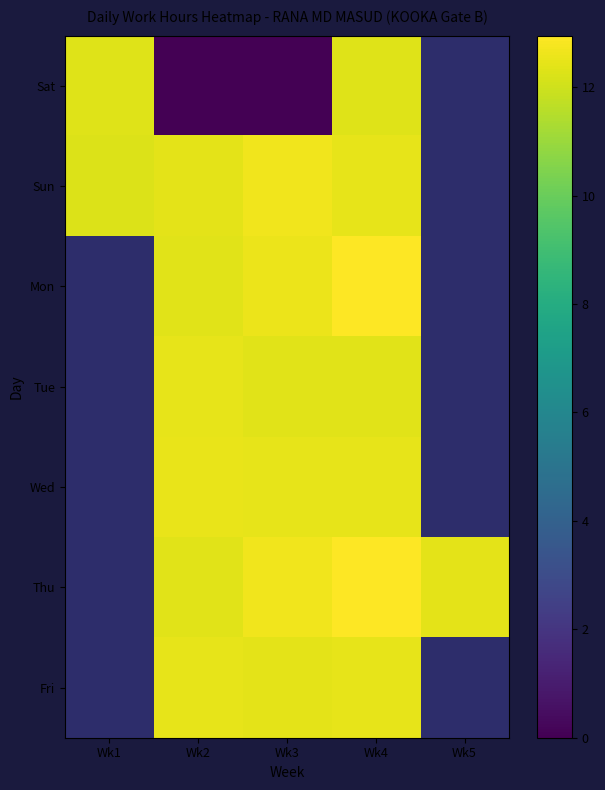

At which label does Fri first exceed 12?

Wk2